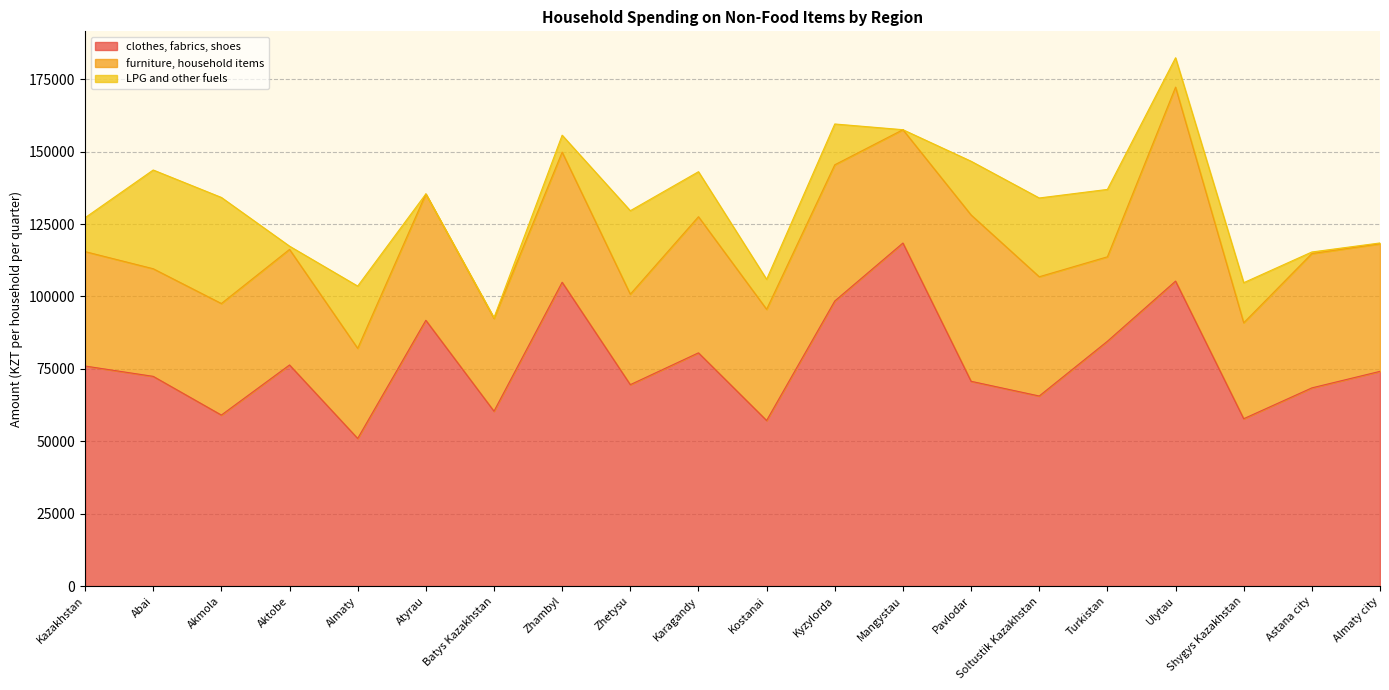

Reading left to right, transcribe all the data shown in this chart.

clothes, fabrics, shoes: 75978	72412	59050	76343	50981	91765	60383	104894	69547	80528	57176	98430	118432	70712	65630	84520	105290	57789	68432	74142
furniture, household items: 39499	37148	38508	39891	31107	43620	32047	44919	31225	46989	38386	47013	39124	57415	41166	29159	66957	33113	46358	44024
LPG and other fuels: 11693	34086	36617	1125	21486	0	243	5849	28821	15538	10351	14085	0	18544	27194	23264	10142	13842	556	297